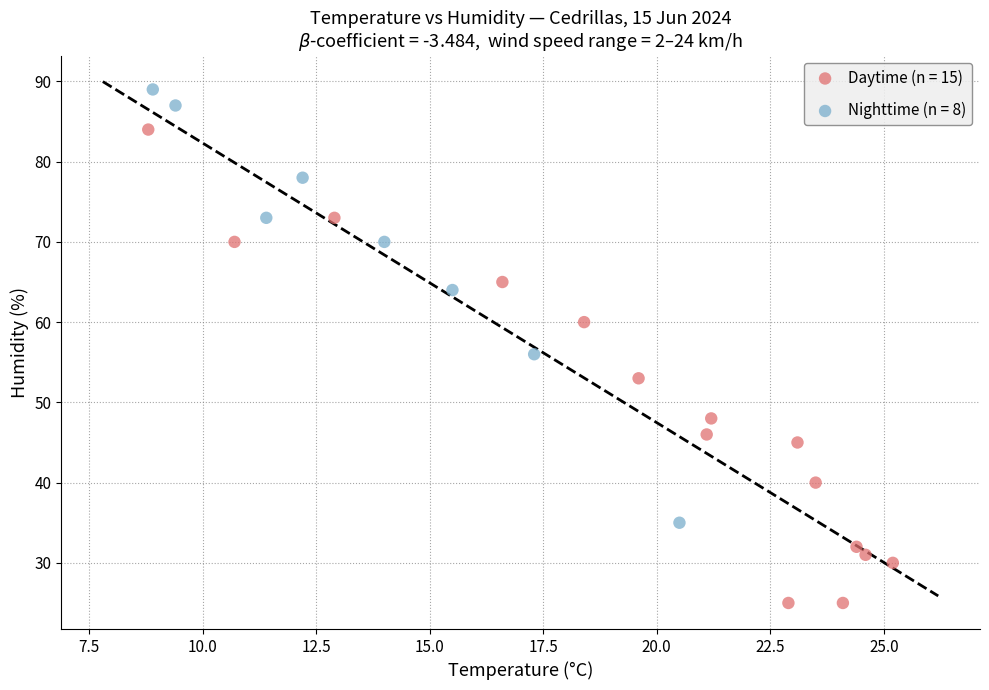

Which series reaches the minimum Y coordinate?

Daytime (n = 15)